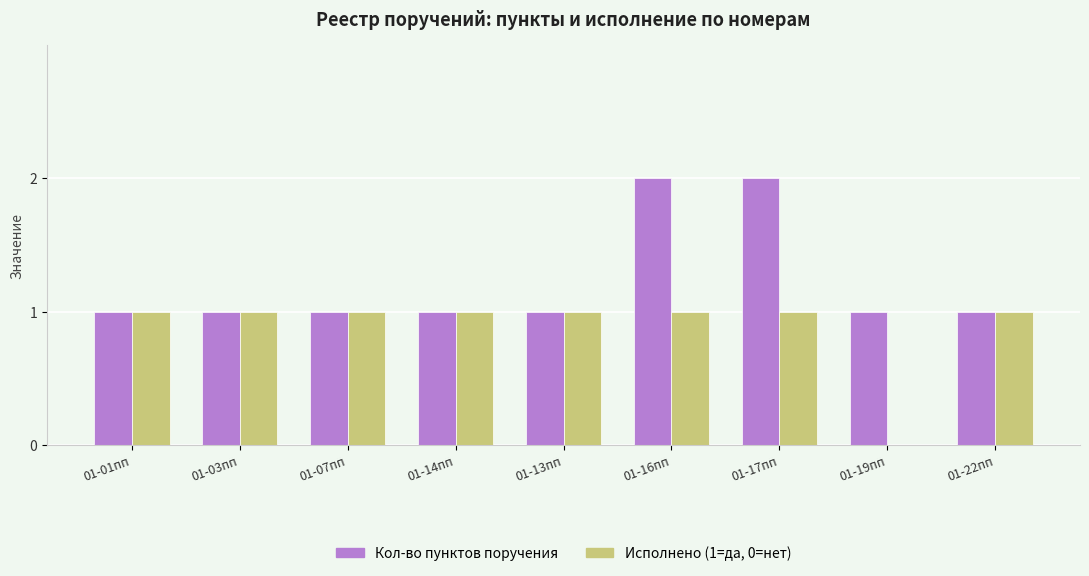

Is it true that Кол-во пунктов поручения equals 1 at 01-22пп?

True